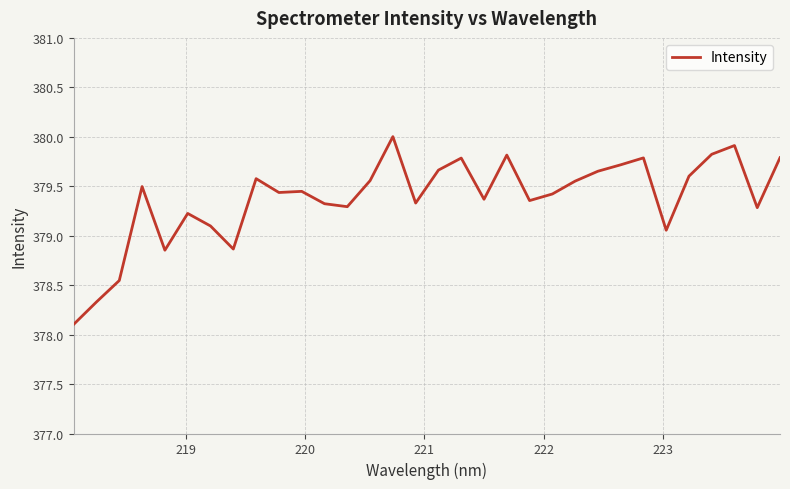

What is the greatest value displayed?

380.0